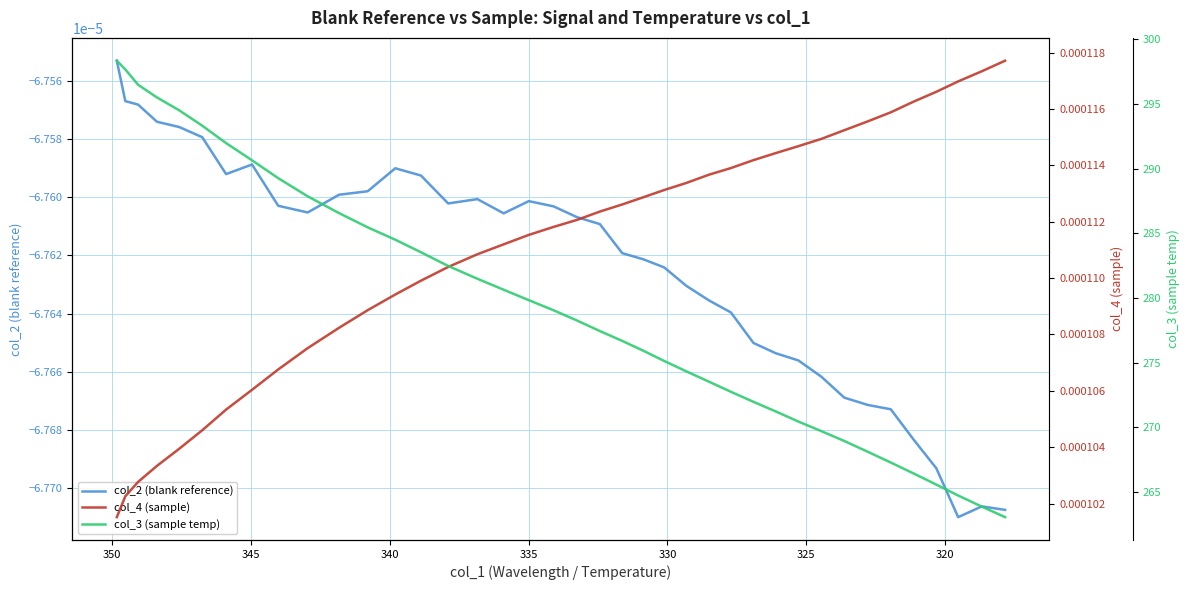

True or false: col_2 (blank reference) and col_4 (sample) cross at least once.

False